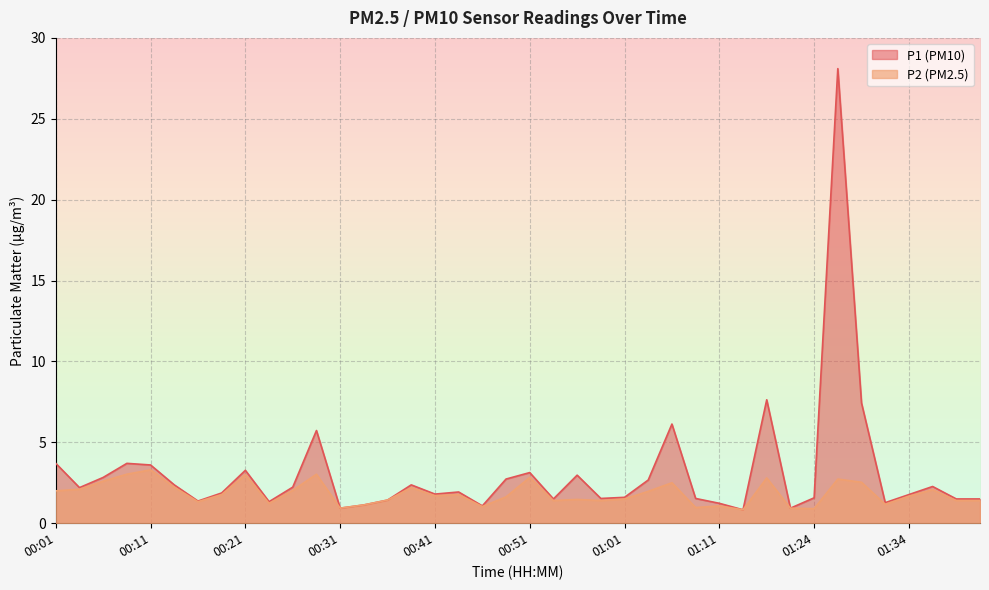

Reading right to left, list all the values displayed in this chart.

P1: 01:41=1.5	01:39=1.5	01:36=2.3	01:34=1.8	01:31=1.3	01:29=7.4	01:26=28.1	01:24=1.6	01:18=0.9	01:16=7.6	01:13=0.8	01:11=1.2	01:08=1.5	01:06=6.1	01:03=2.7	01:01=1.6	00:58=1.5	00:56=3.0	00:53=1.5	00:51=3.1	00:48=2.7	00:46=1.1	00:43=1.9	00:41=1.8	00:38=2.4	00:36=1.4	00:33=1.1	00:31=0.9	00:29=5.7	00:26=2.2	00:24=1.3	00:21=3.3	00:19=1.9	00:16=1.4	00:14=2.4	00:11=3.6	00:09=3.7	00:06=2.8	00:04=2.2	00:01=3.7
P2: 01:41=1.4	01:39=1.4	01:36=2.1	01:34=1.7	01:31=1.2	01:29=2.5	01:26=2.7	01:24=0.9	01:18=0.9	01:16=2.8	01:13=0.8	01:11=1.1	01:08=1.0	01:06=2.5	01:03=2.0	01:01=1.5	00:58=1.4	00:56=1.5	00:53=1.4	00:51=2.8	00:48=1.6	00:46=1.0	00:43=1.8	00:41=1.7	00:38=2.2	00:36=1.4	00:33=1.1	00:31=0.9	00:29=3.0	00:26=2.0	00:24=1.2	00:21=3.0	00:19=1.8	00:16=1.3	00:14=2.2	00:11=3.3	00:09=3.0	00:06=2.6	00:04=2.1	00:01=2.0